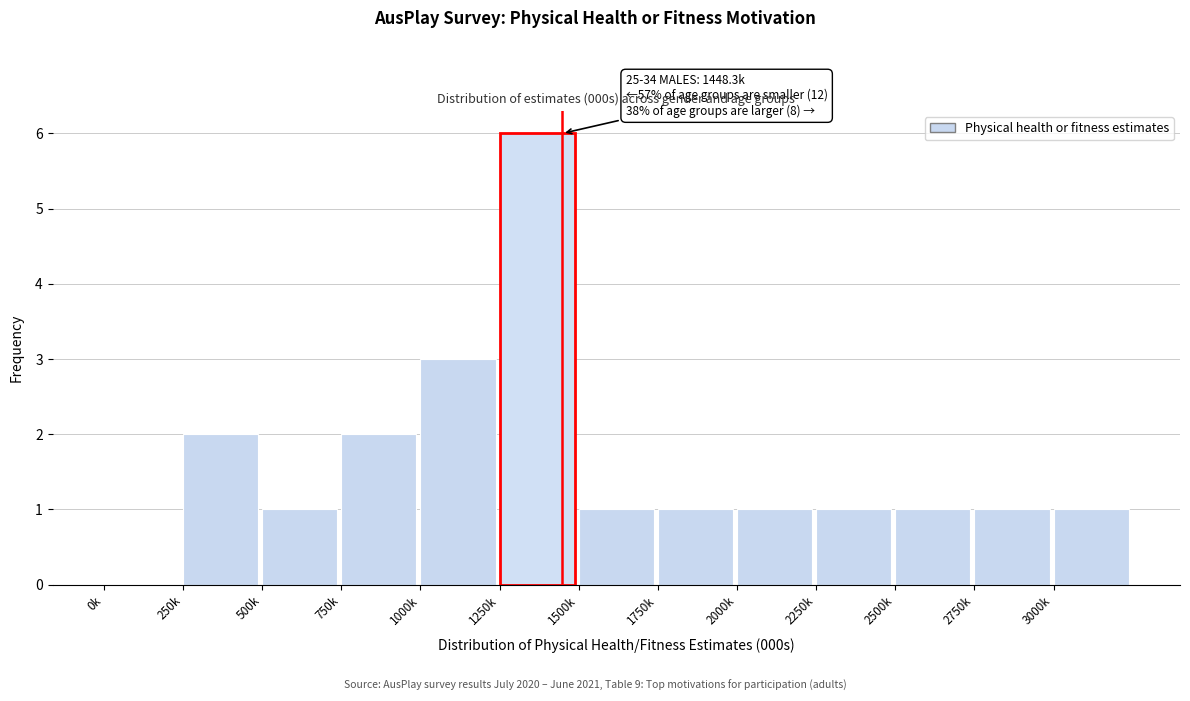

Reading right to left, extract all data points from this chart.

3000k=1	2750k=1	2500k=1	2250k=1	2000k=1	1750k=1	1500k=1	1250k=6	1000k=3	750k=2	500k=1	250k=2	0k=0